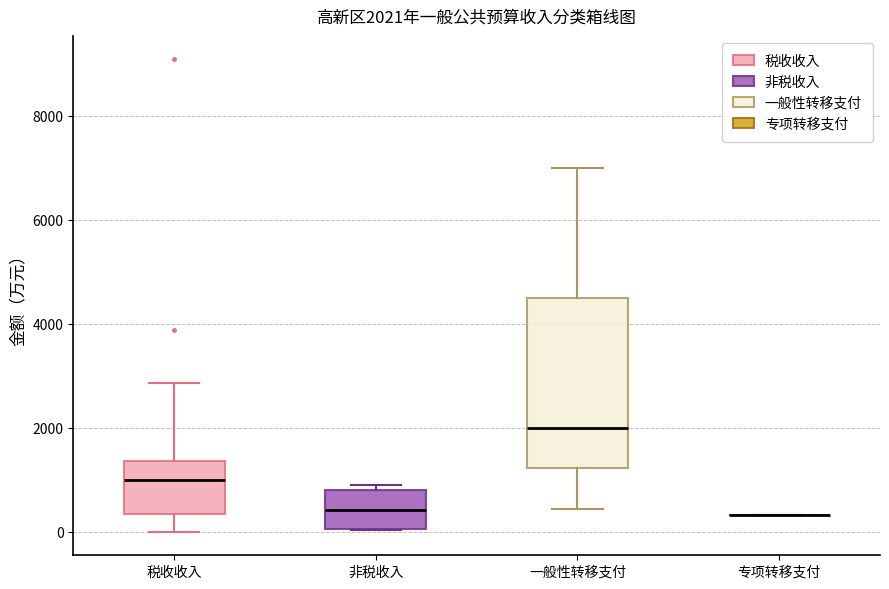

Which box is the tallest, from its lower edge to its upper edge?

一般性转移支付